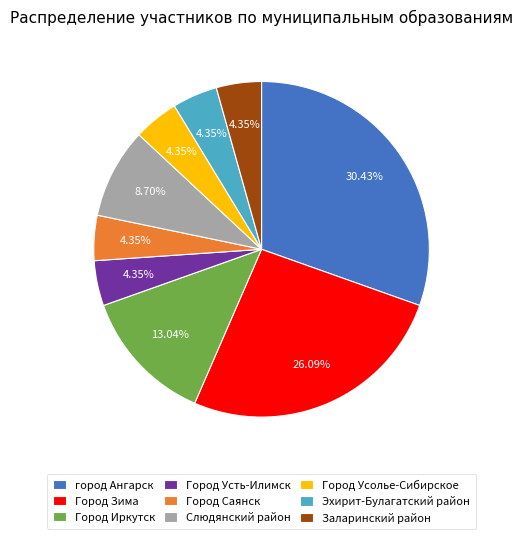

Is the sum of Город Усть-Илимск and Город Иркутск greater than half?

No